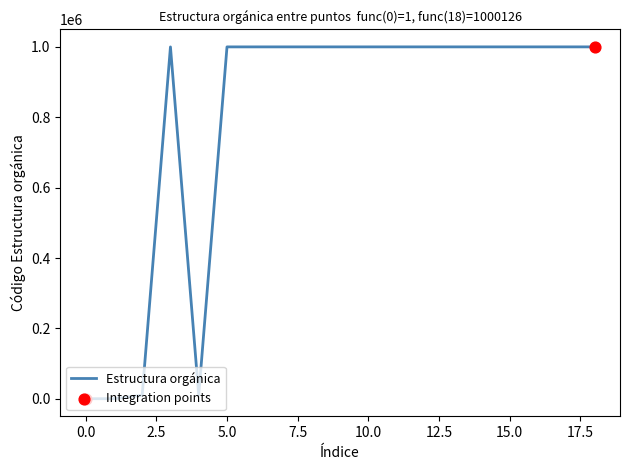

What is the maximum value shown in the chart?

1000126